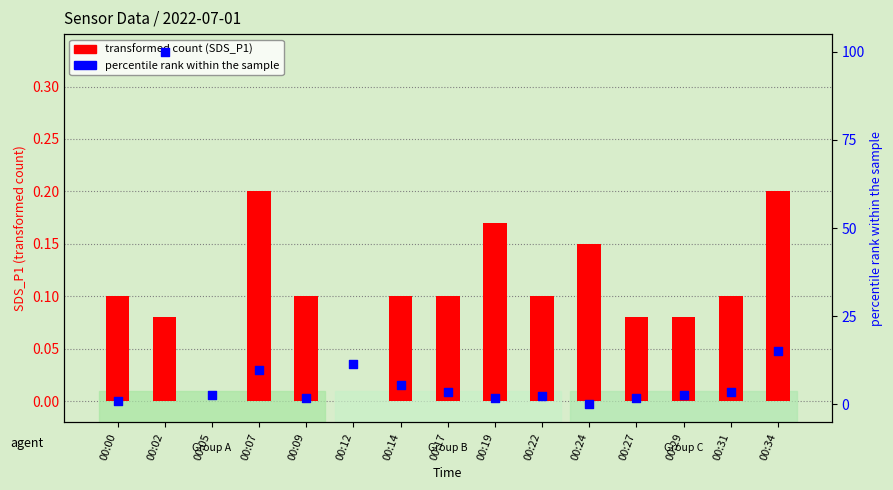

At how many categories does at least one series exceed 55?

1